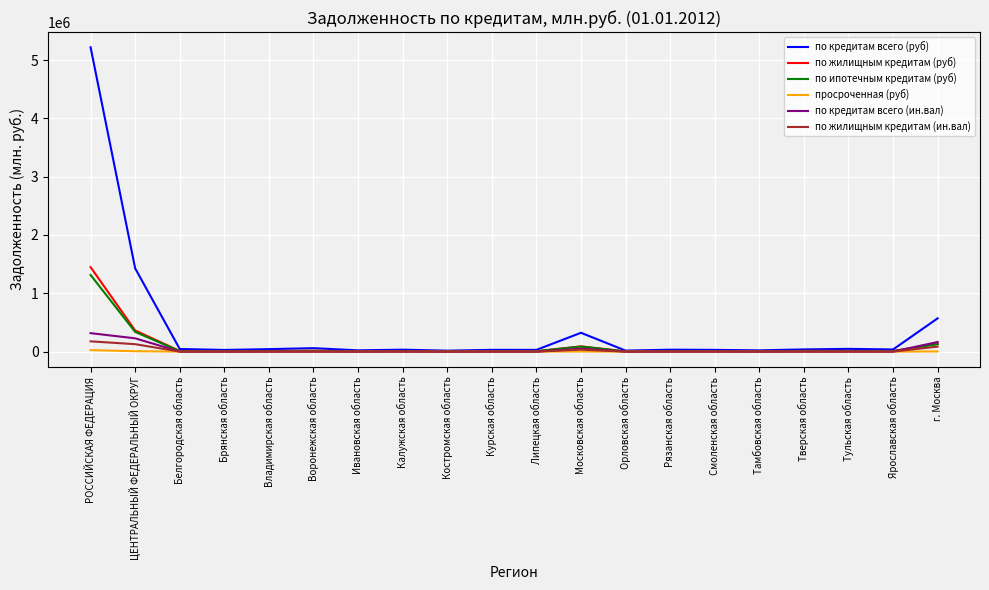

Does the chart have visible grid lines?

Yes